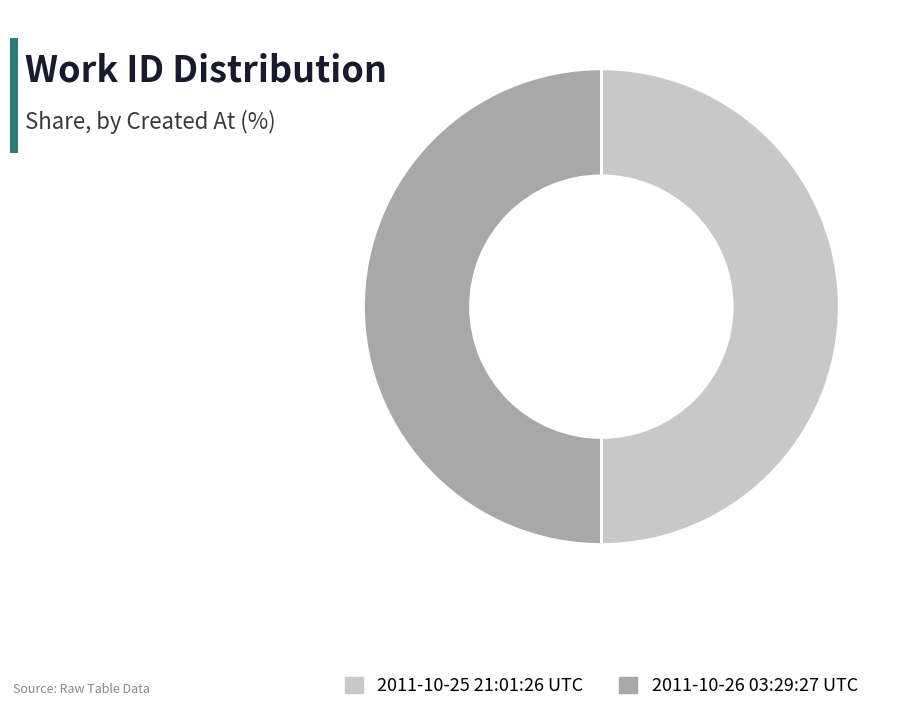

Do 2011-10-25 21:01:26 UTC and 2011-10-26 03:29:27 UTC together represent more than half of the pie?

Yes